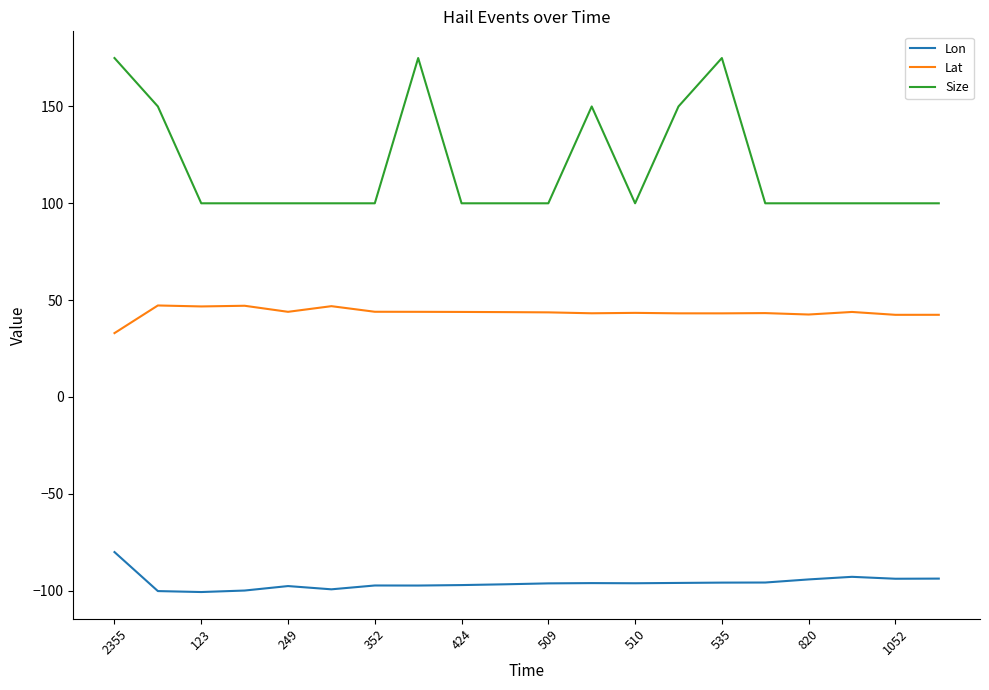

True or false: Lon has more than 1 points higher than both neighbors.

True